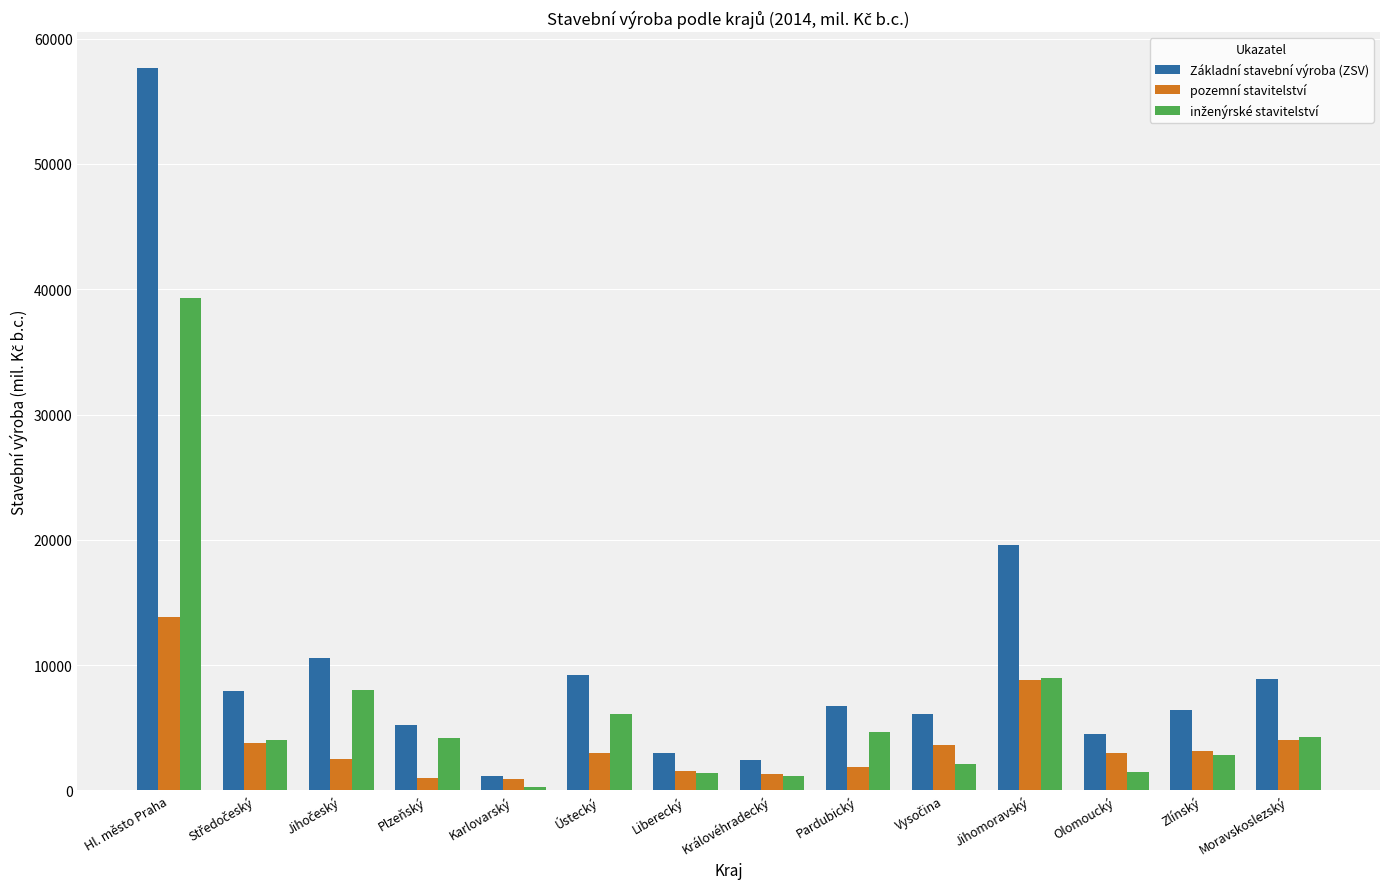

Which series has the widest spread of values?

Základní stavební výroba (ZSV)